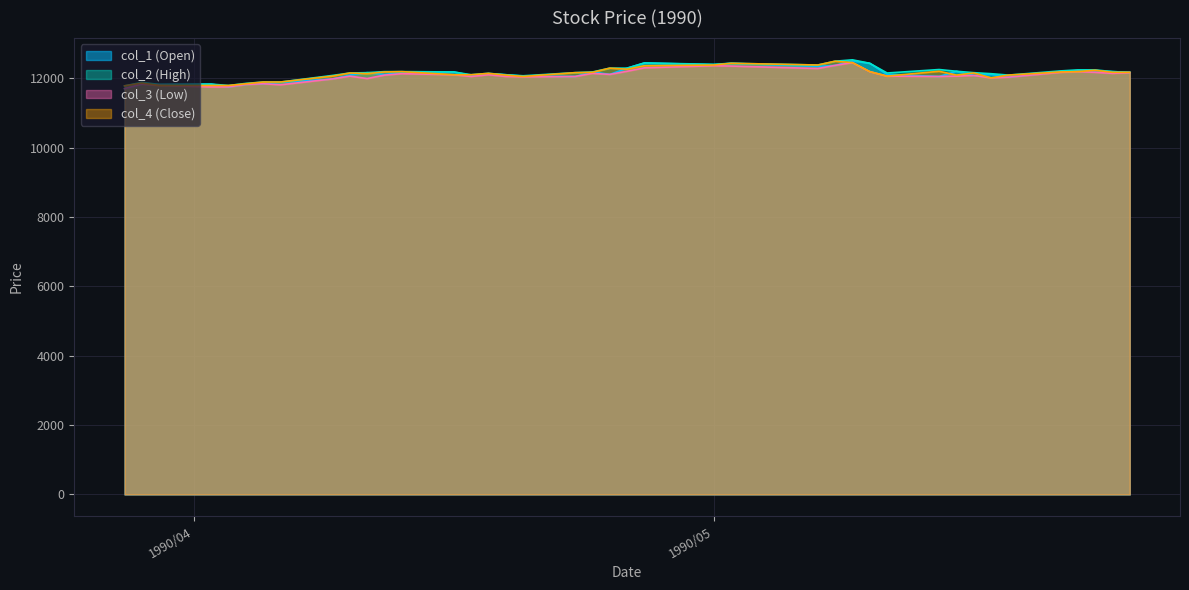

What position from the left is 1990/05/16?

33